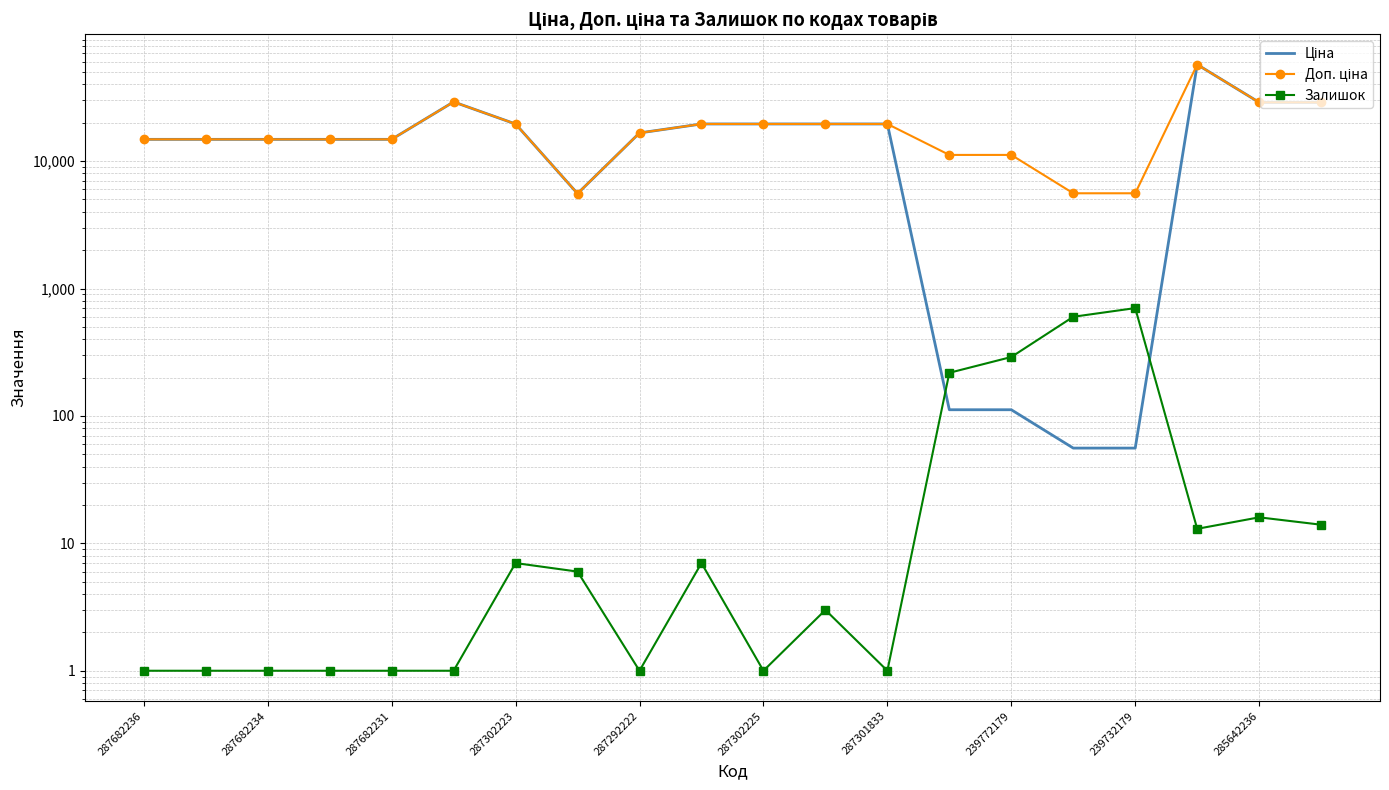

The value of Доп. ціна at 287292222 is 5876.0. True or false?

False